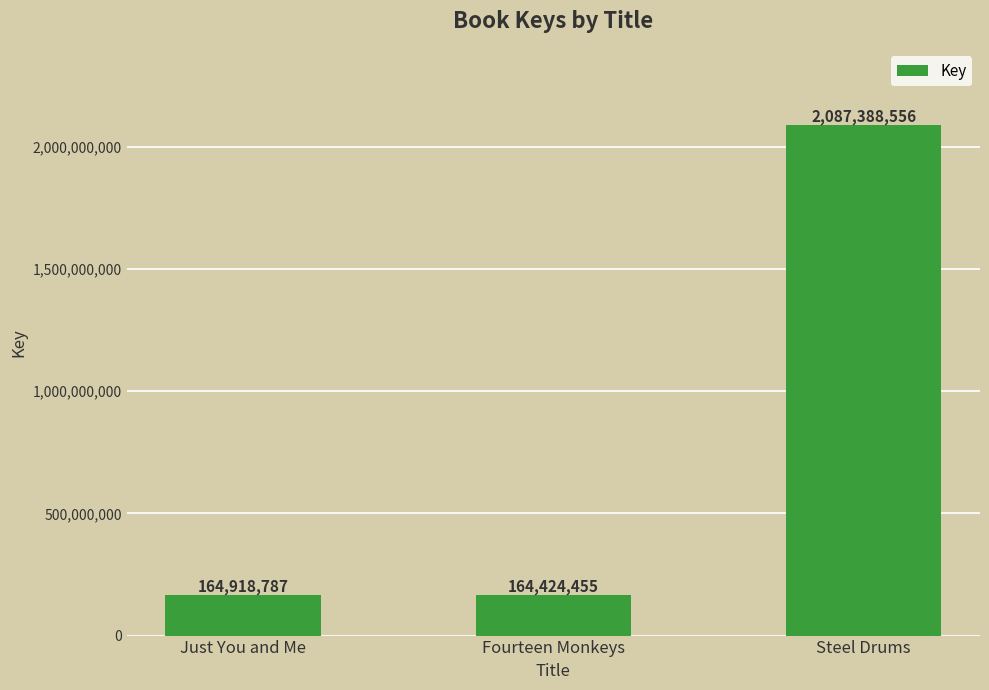

Rank the categories by value from lowest to highest.

Fourteen Monkeys, Just You and Me, Steel Drums